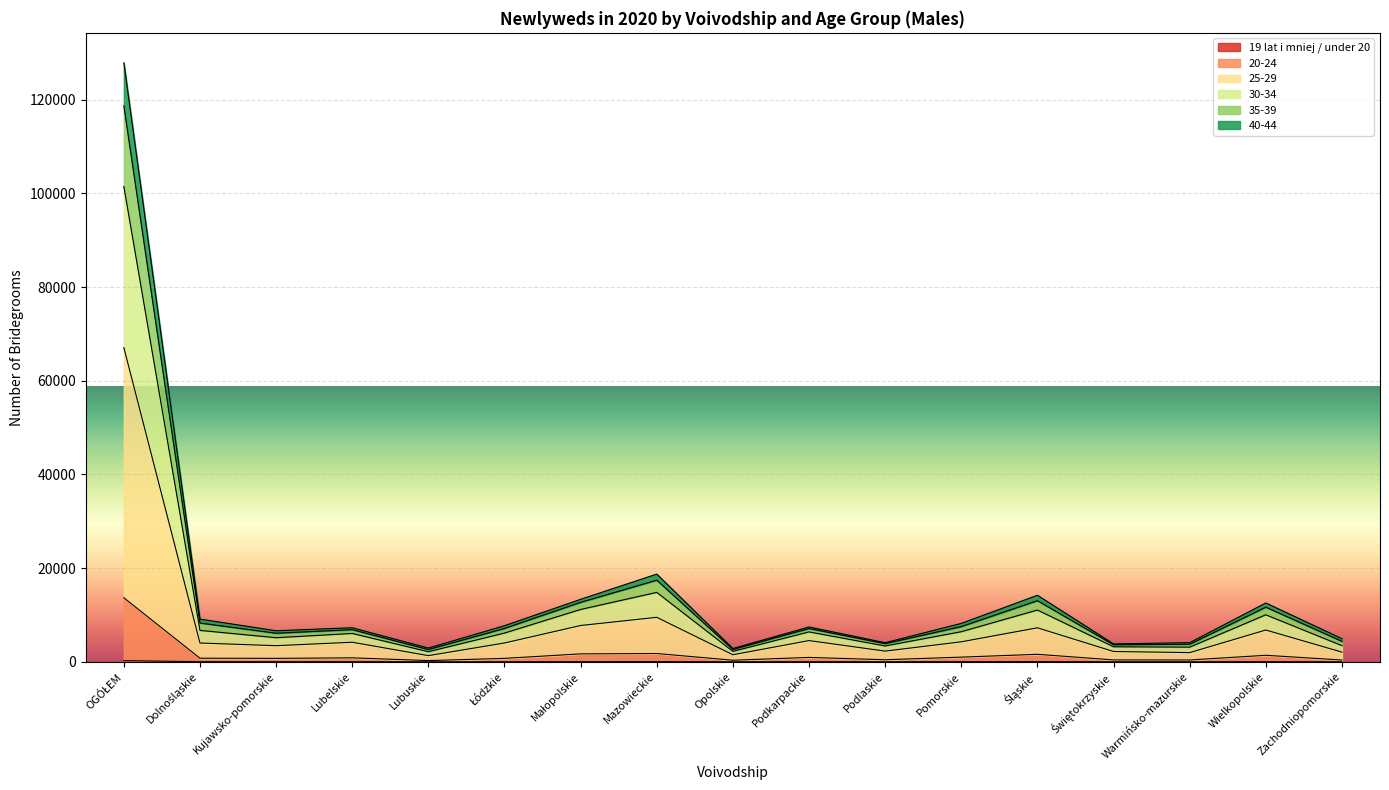

At which category is the sum across all series the highest?

OGÓŁEM